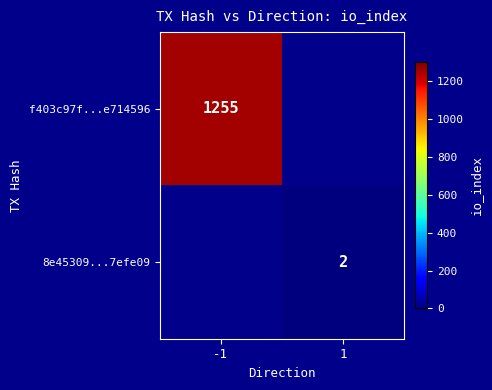

Is it true that f403c97f...e714596 equals 1255 at -1?

True